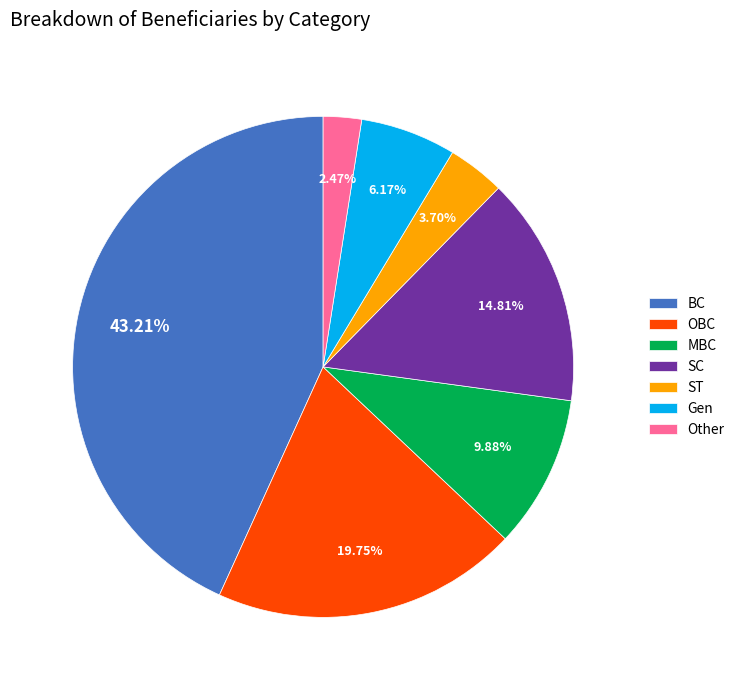

To the nearest percent, what is the difference between the largest and smallest slice percentages?

41%